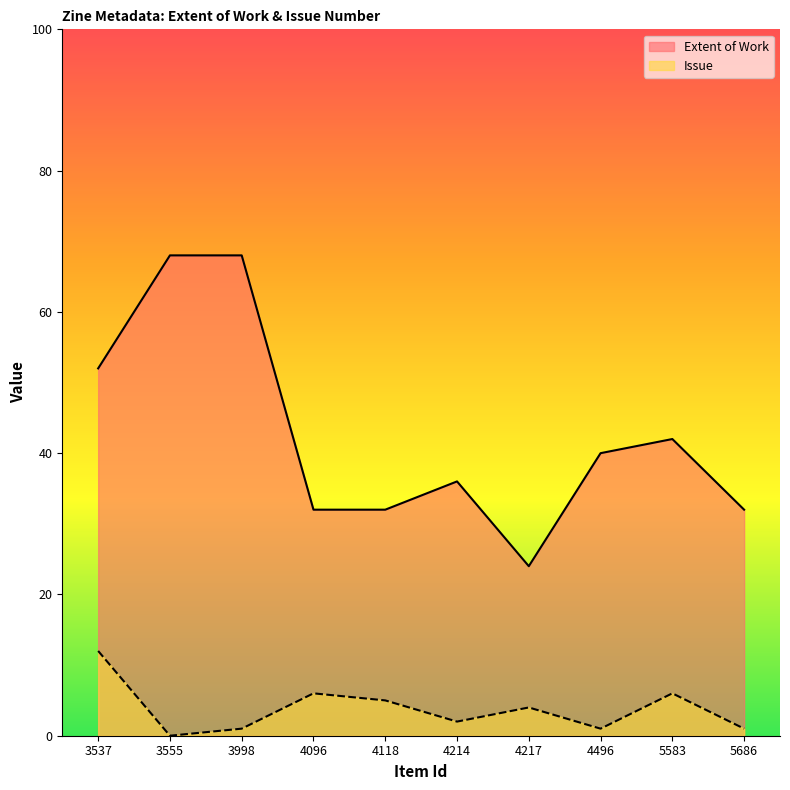

What is the spread (max minus min) of values at 5583?

36